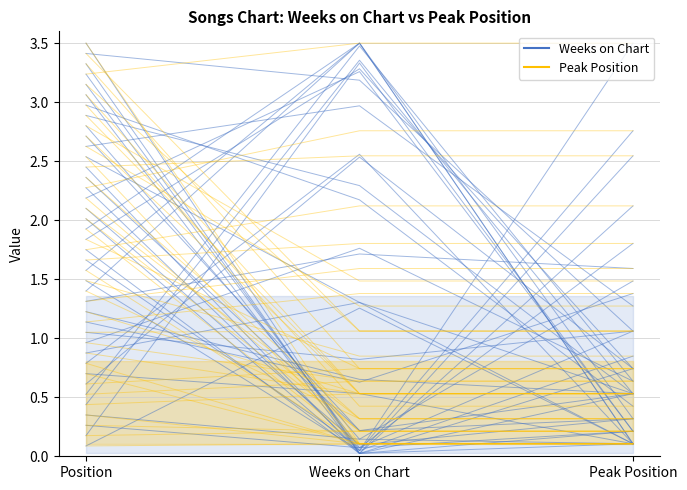

Which series has the widest spread of values?

Weeks on Chart